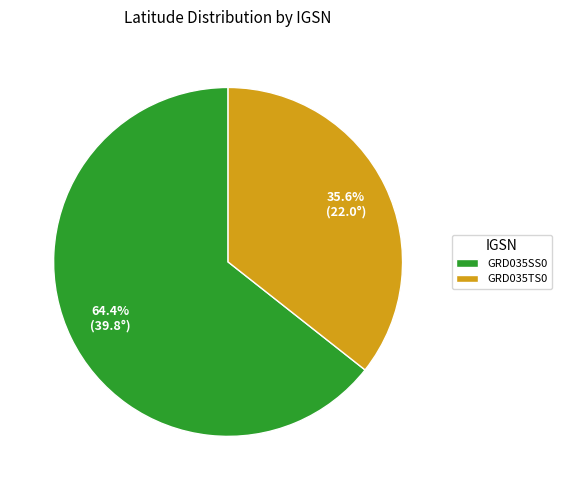

Does GRD035TS0 represent more than half of the total?

No